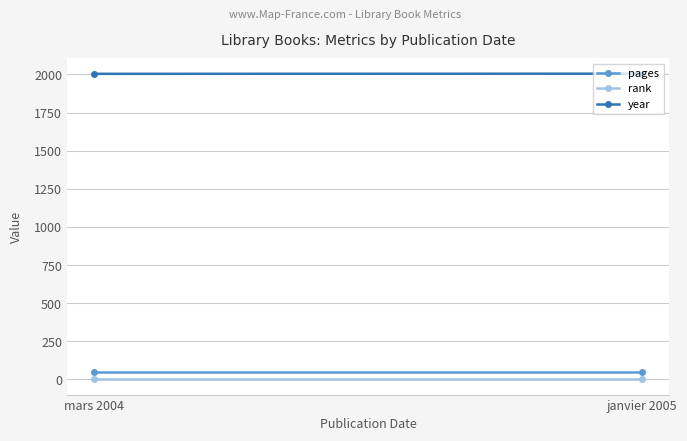

What is the value of the pages point at the 1st from the left?

48